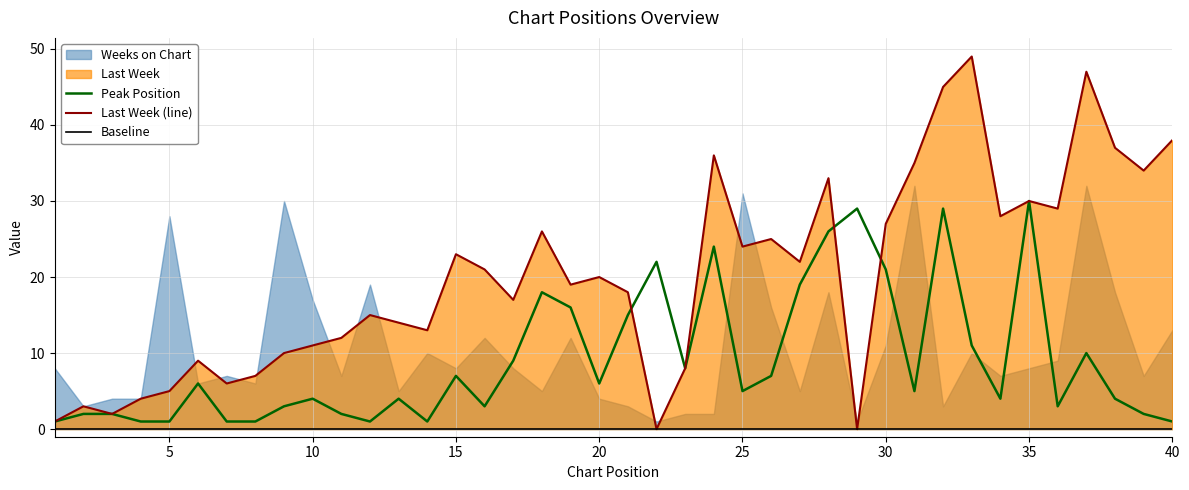

How many intersections are there between Peak Position and Last Week (line)?

3